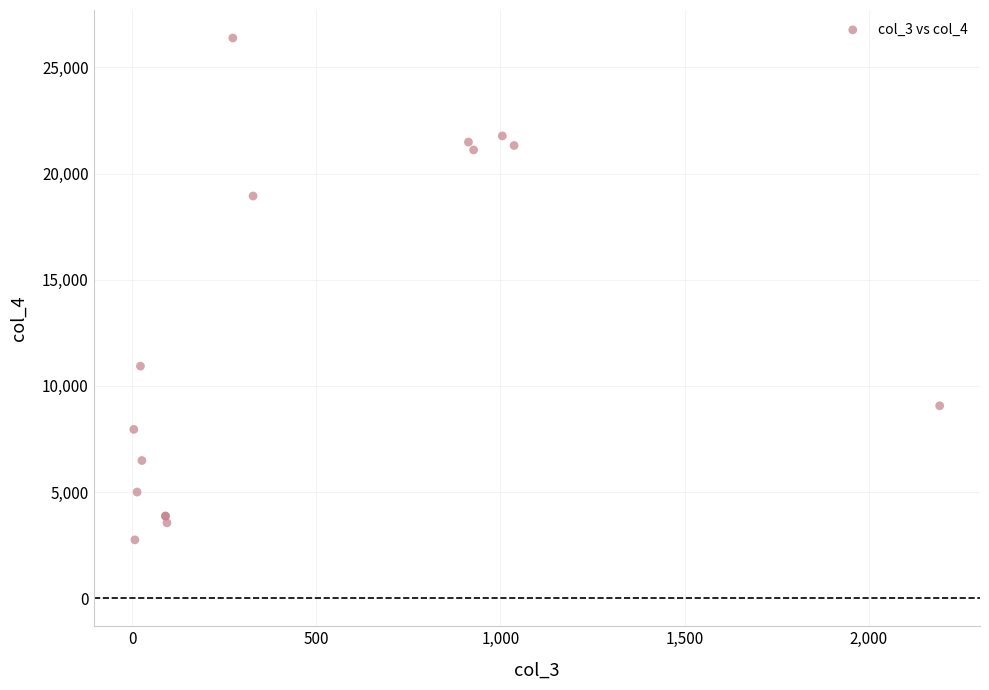

What Y value in the scatter plot is closest to 14565?

10930.0